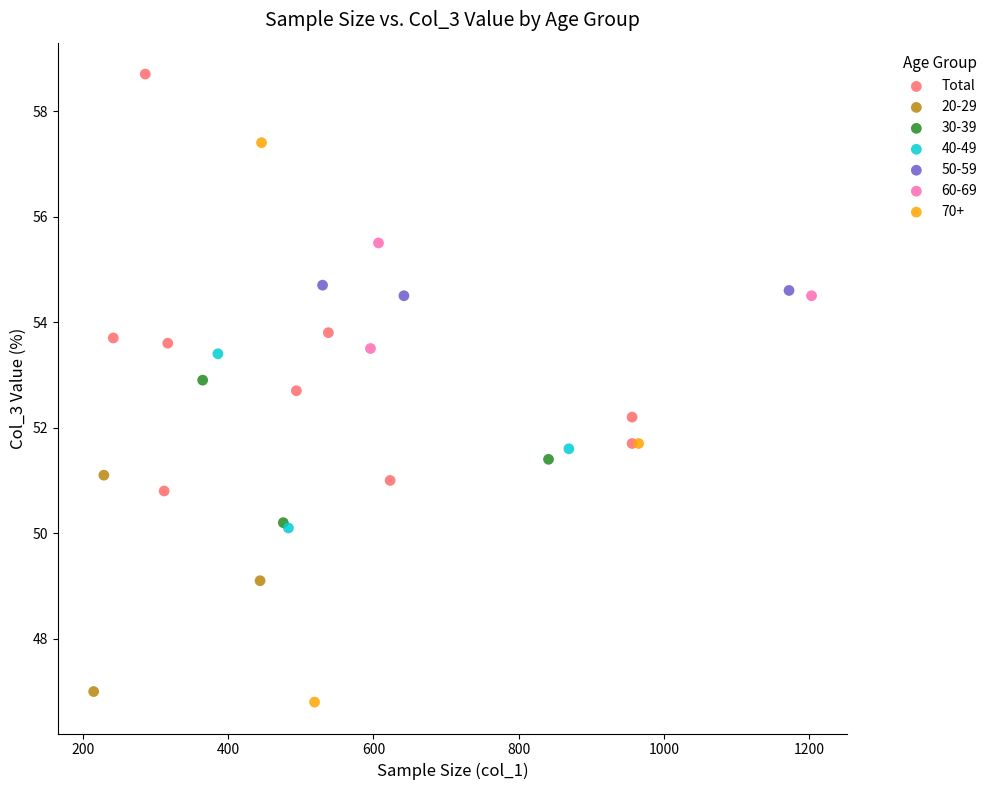

Which series has the largest Y range (max minus min)?

70+